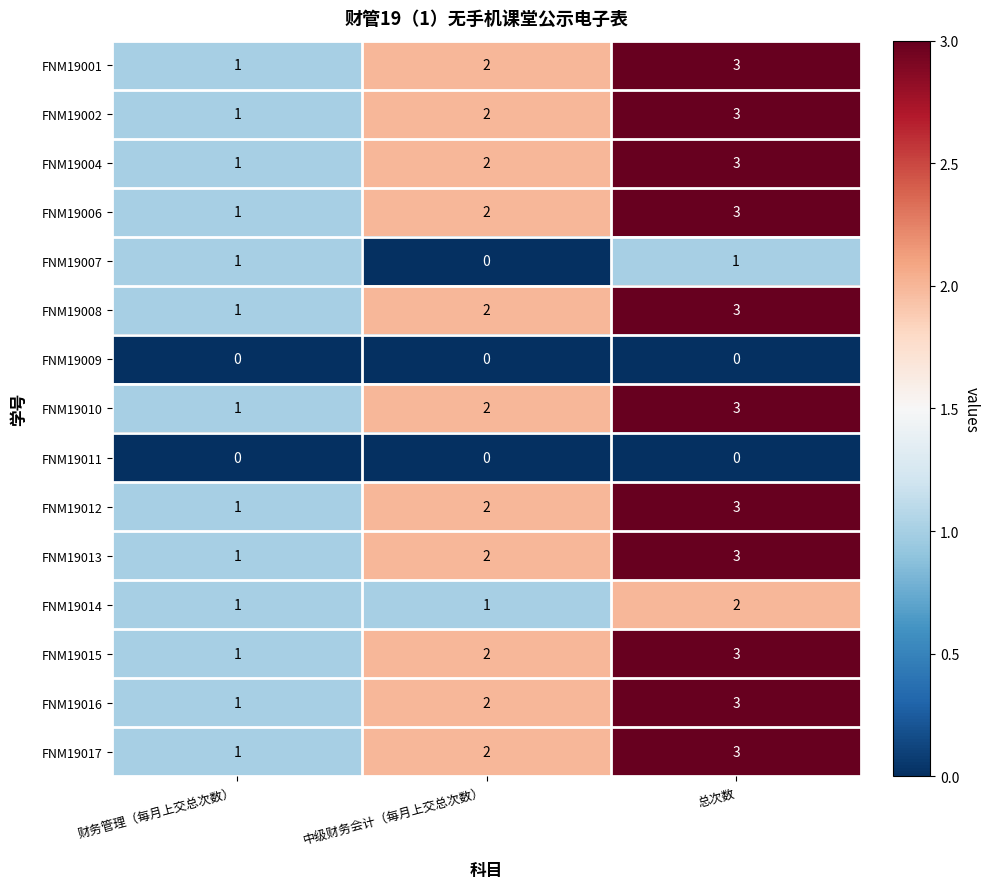

What is the total value across all series at 财务管理（每月上交总次数）?

13